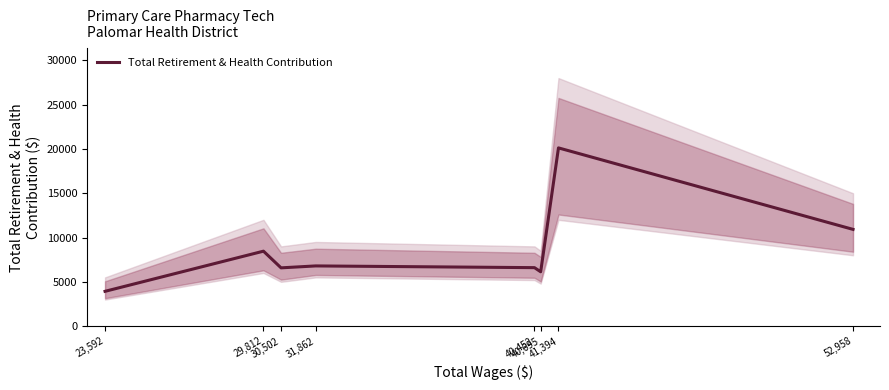

Count the number of values greater than 6796.

3